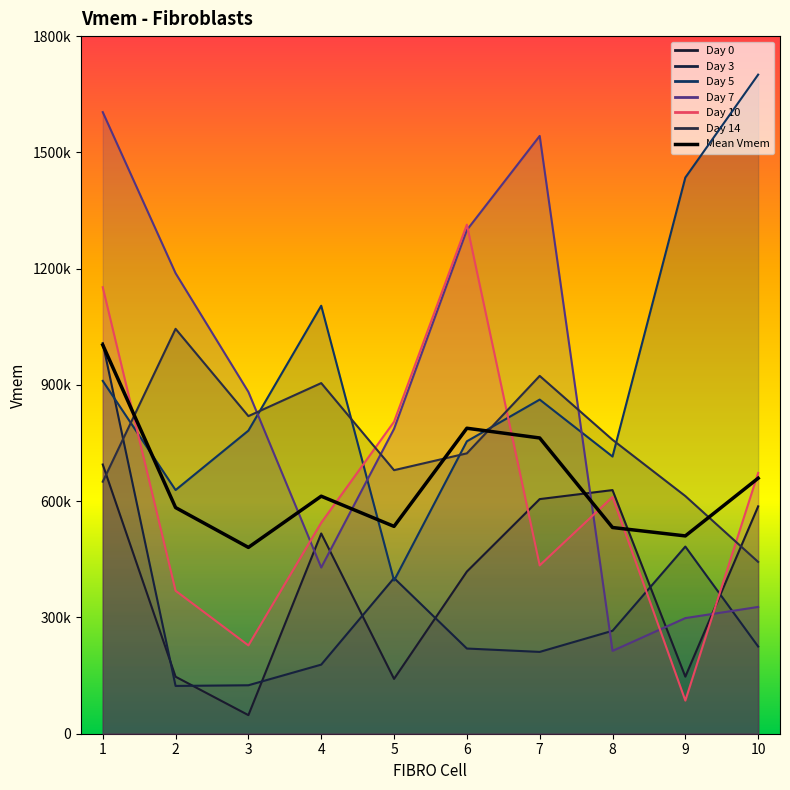

The value at 5 is 534984.9. True or false?

True